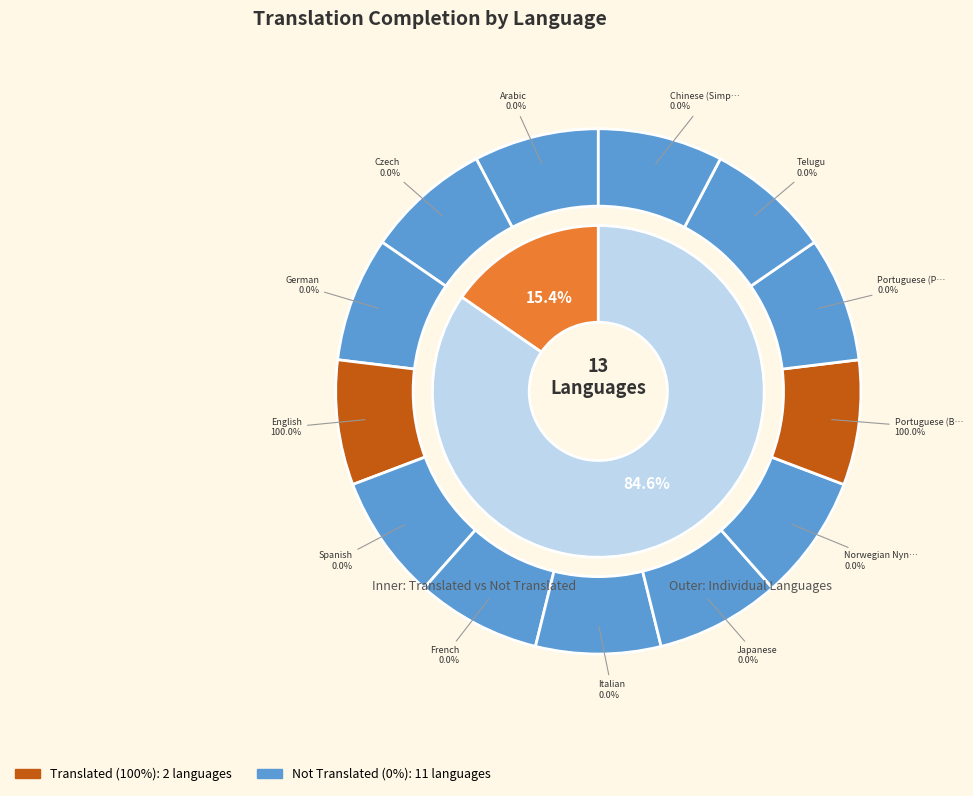

True or false: French accounts for 1% of the total.

False